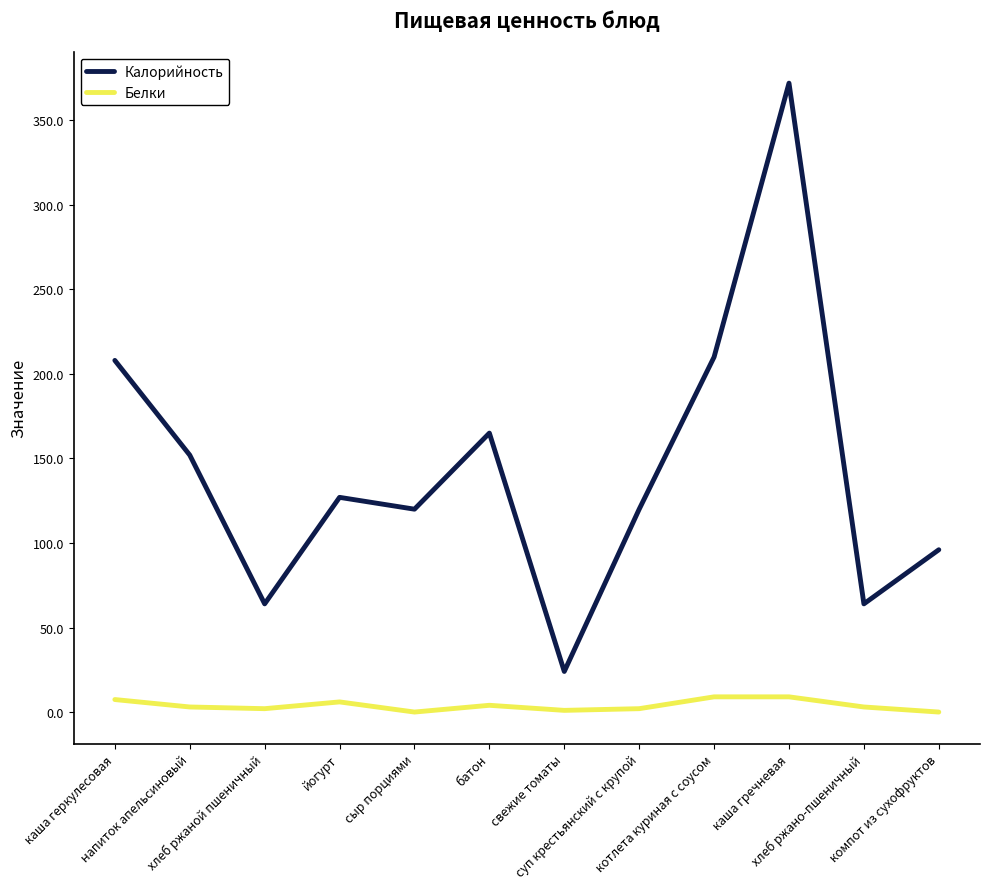

What is the difference between the highest and lowest values at каша геркулесовая?

200.6